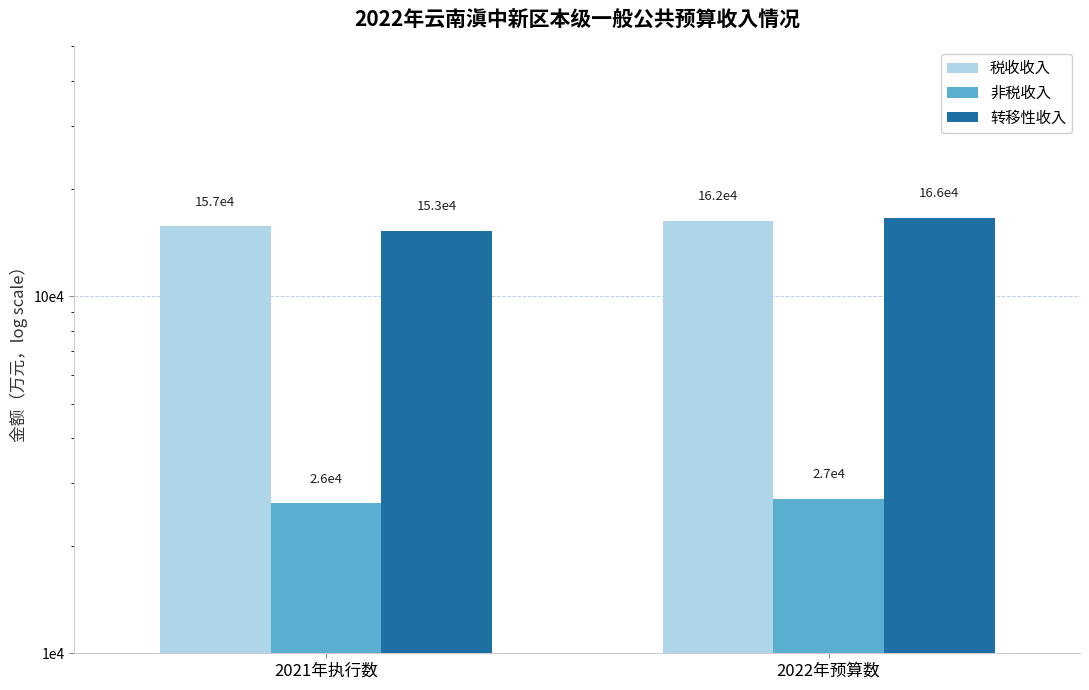

What is the difference between the maximum and minimum values in the 转移性收入 series?

13297